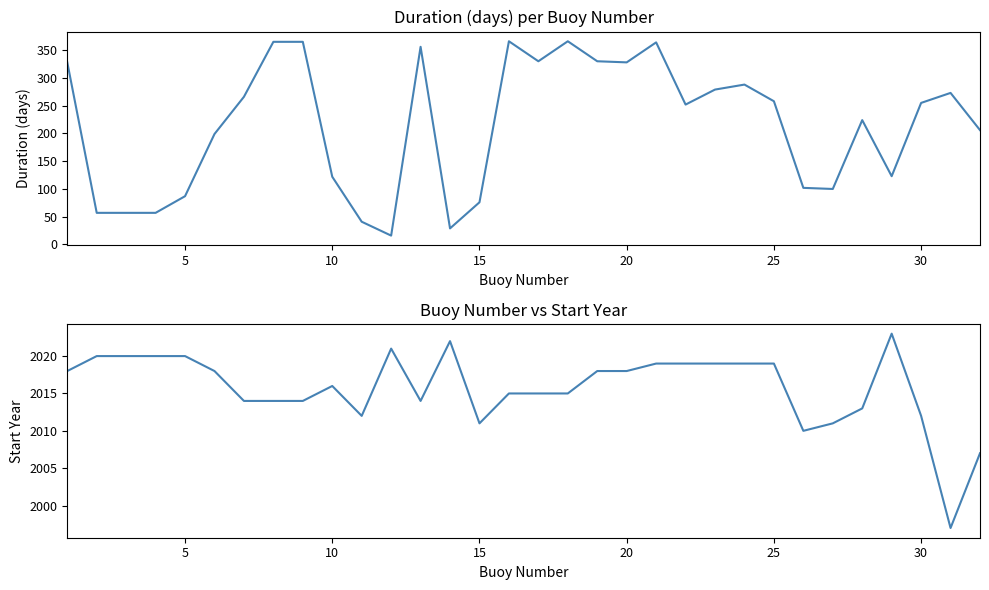

Reading left to right, list all the values displayed in this chart.

Duration: 328	57	57	57	87	199	266	365	365	122	41	16	356	29	76	366	330	366	330	328	364	252	279	288	258	102	100	224	123	255	273	206
Start Year: 2018	2020	2020	2020	2020	2018	2014	2014	2014	2016	2012	2021	2014	2022	2011	2015	2015	2015	2018	2018	2019	2019	2019	2019	2019	2010	2011	2013	2023	2012	1997	2007